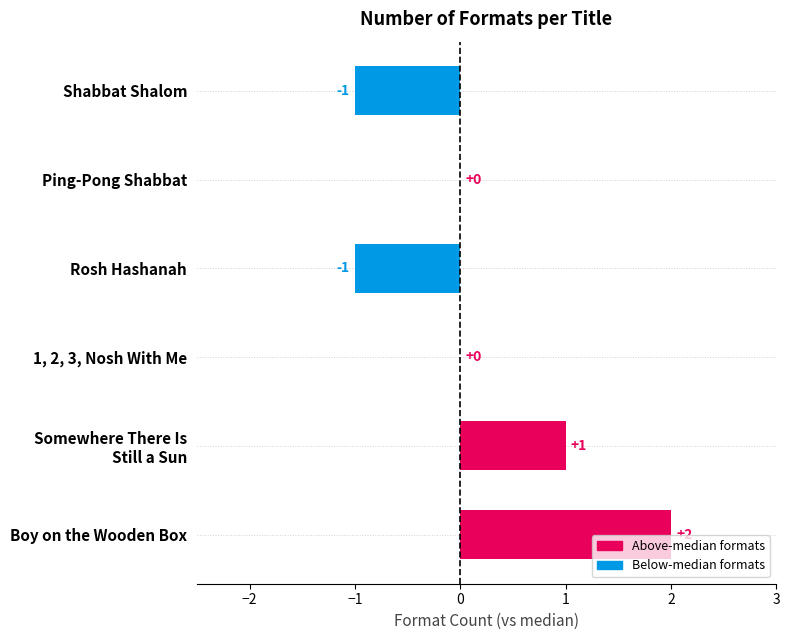

How many distinct data groups are displayed?

1